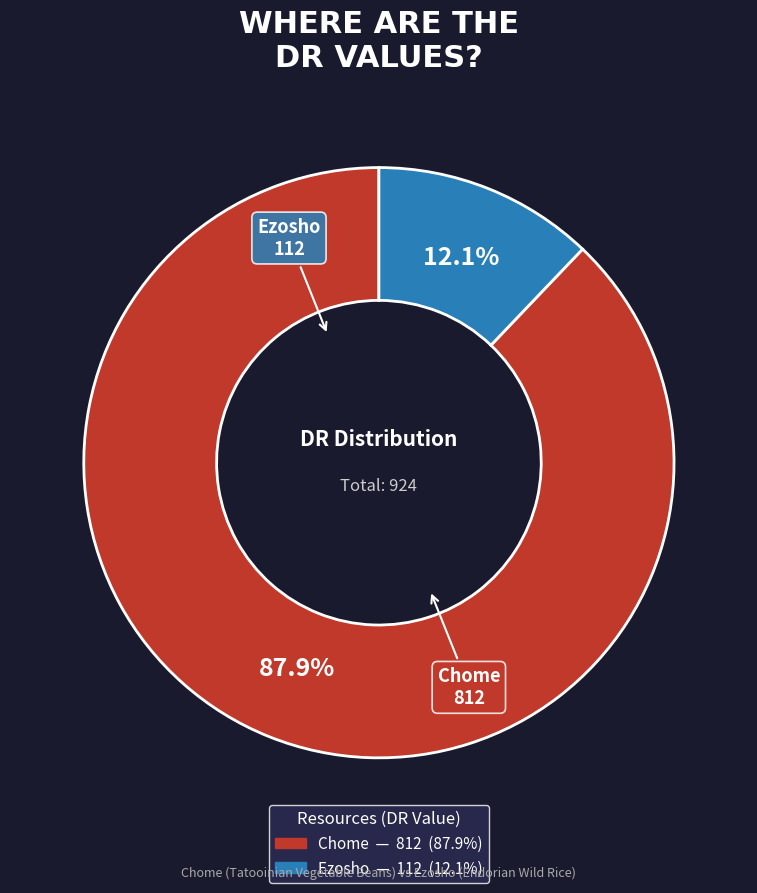

How many segments does this pie chart have?

2